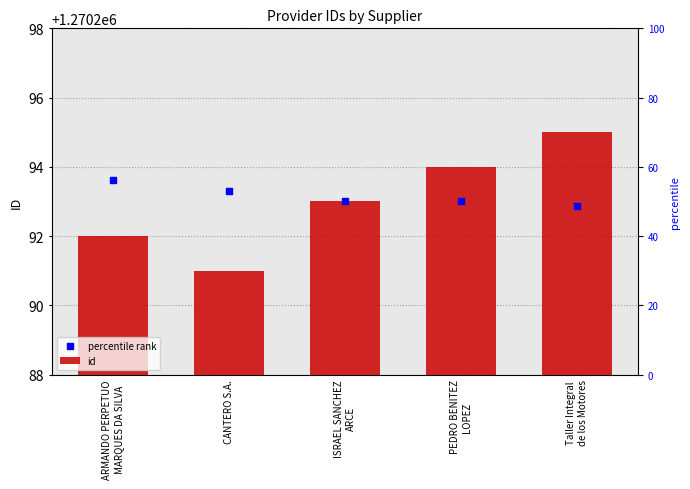

Which series contains the lowest Y value?

id